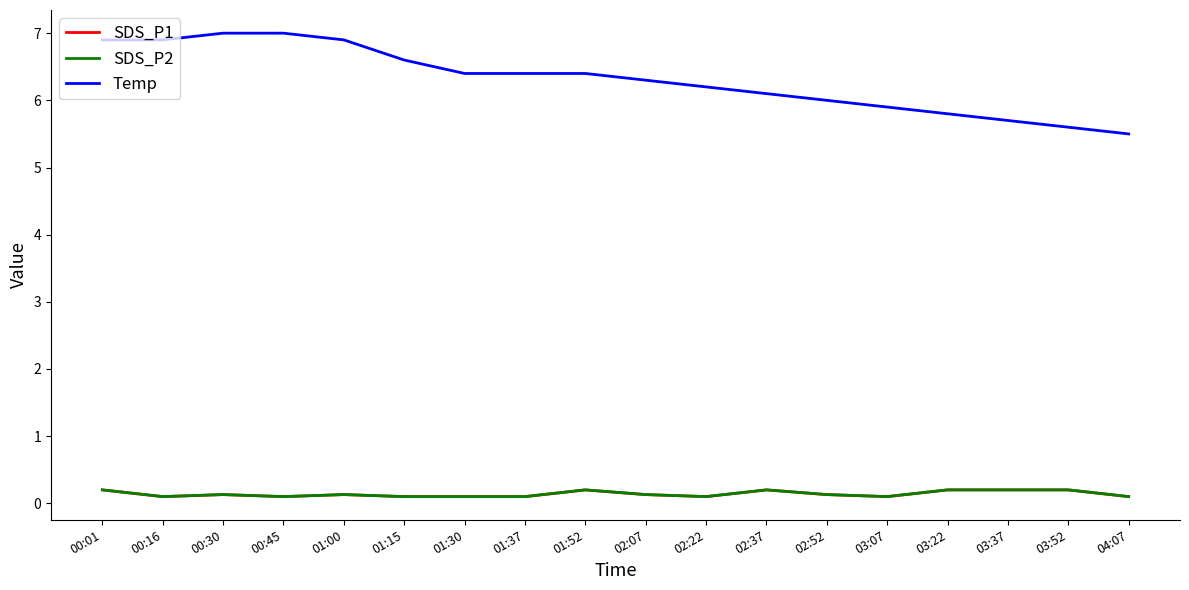

True or false: SDS_P2 and SDS_P1 intersect in this chart.

False